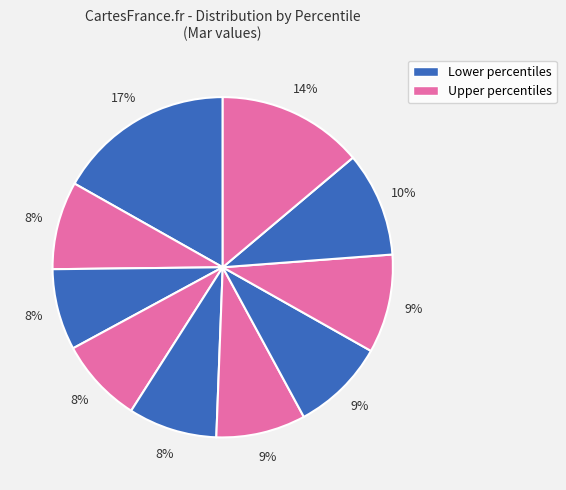

How many slices are in this pie chart?

10